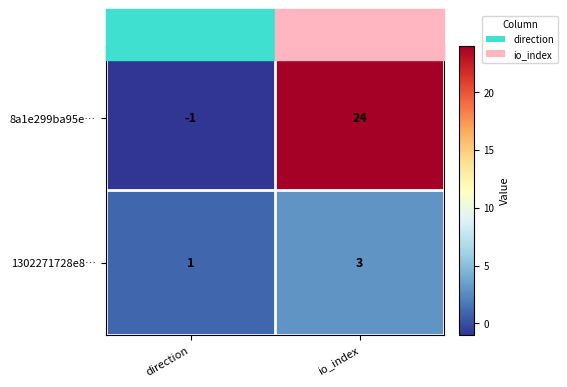

At which label is 1302271728e8… closest to 2?

direction